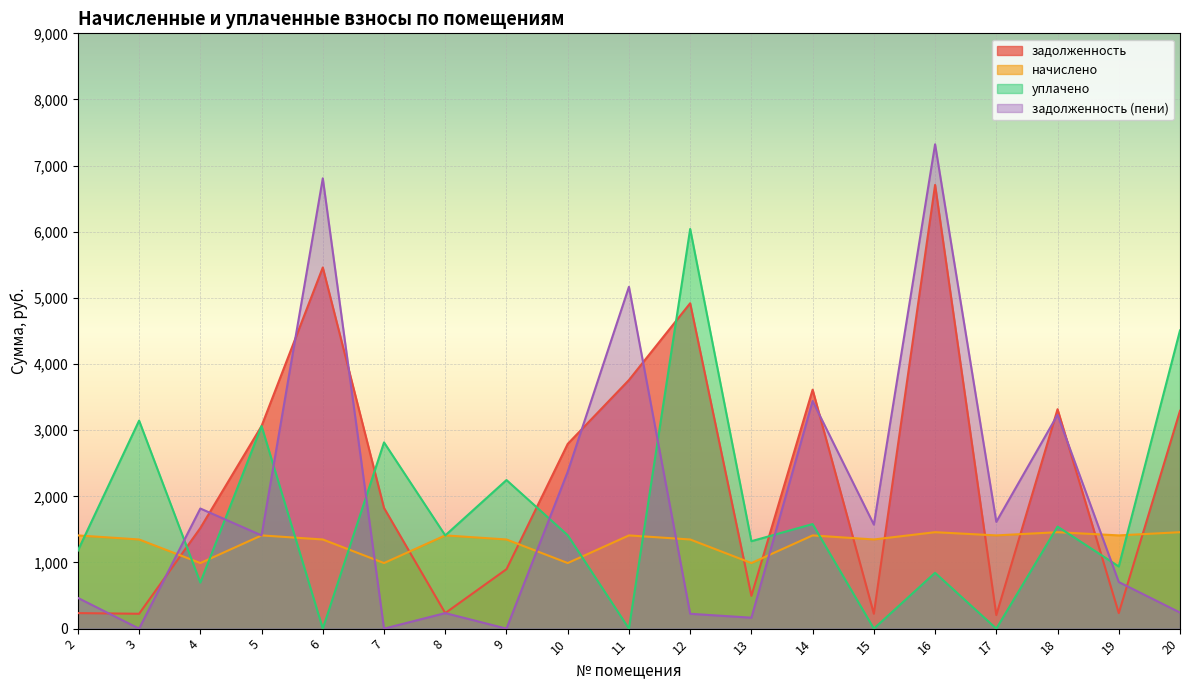

What is the average value of the начислено series?

1312.9